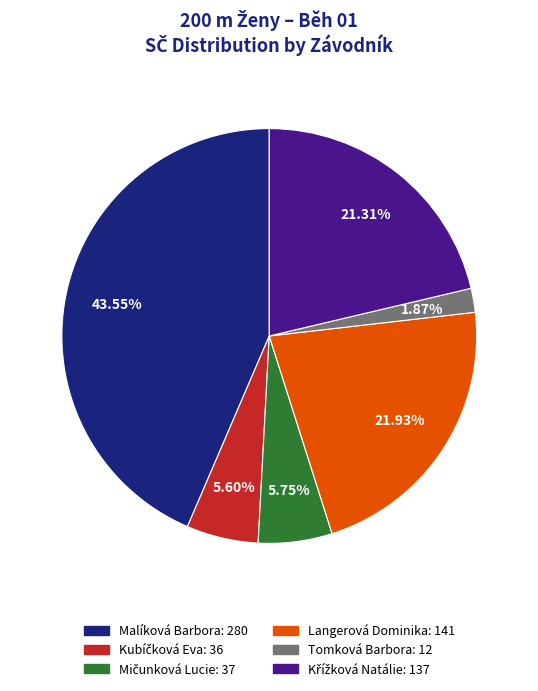

Do Langerová Dominika: 141 and Malíková Barbora: 280 together represent more than half of the pie?

Yes